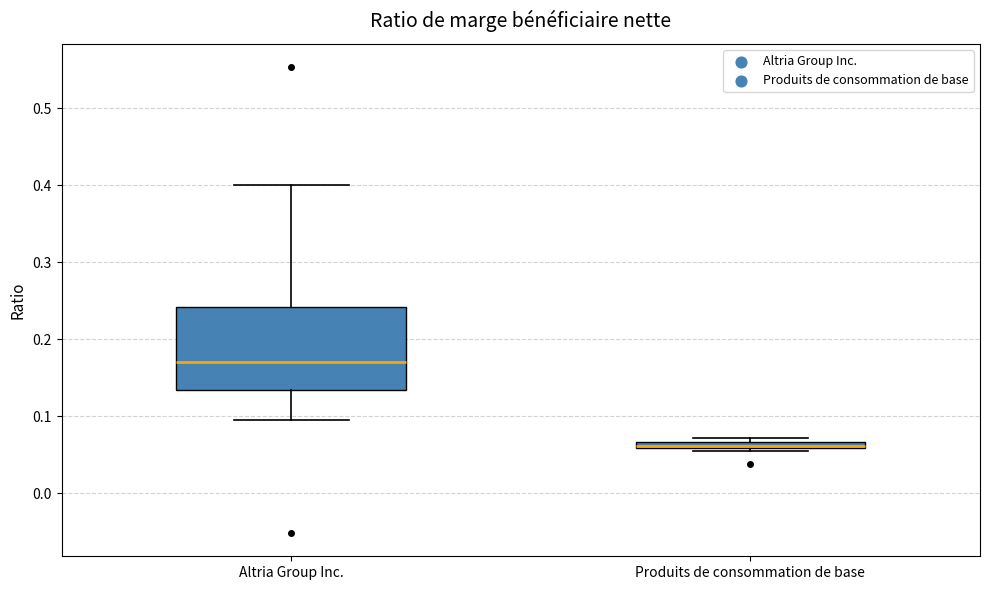

Where does the lower whisker of the box for Altria Group Inc. end on the y-axis? The values are not printed on the chart, so give them approximately, as read against the axis.

0.10